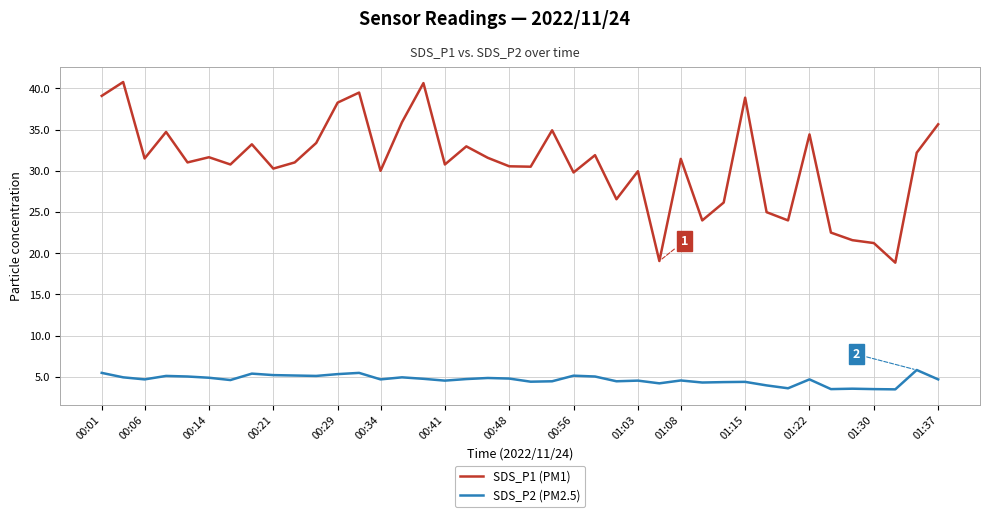

Which series has the largest total across all categories?

SDS_P1 (PM1)